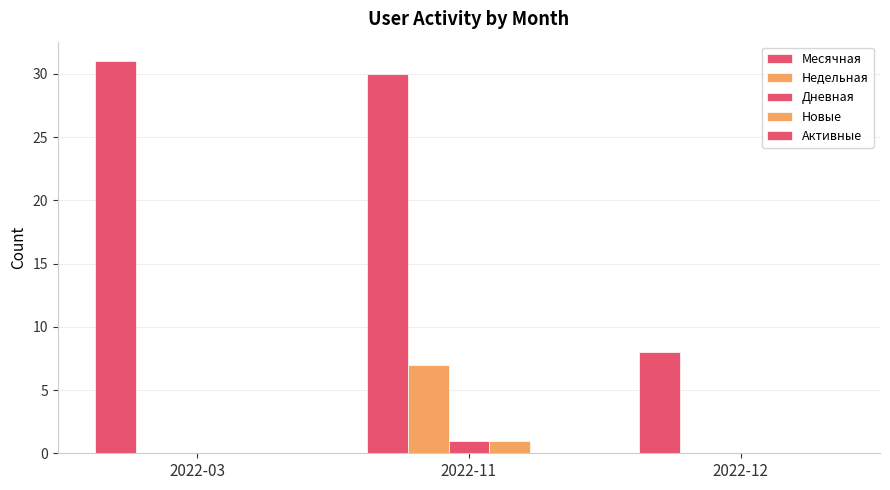

Count the number of categories in the chart.

3